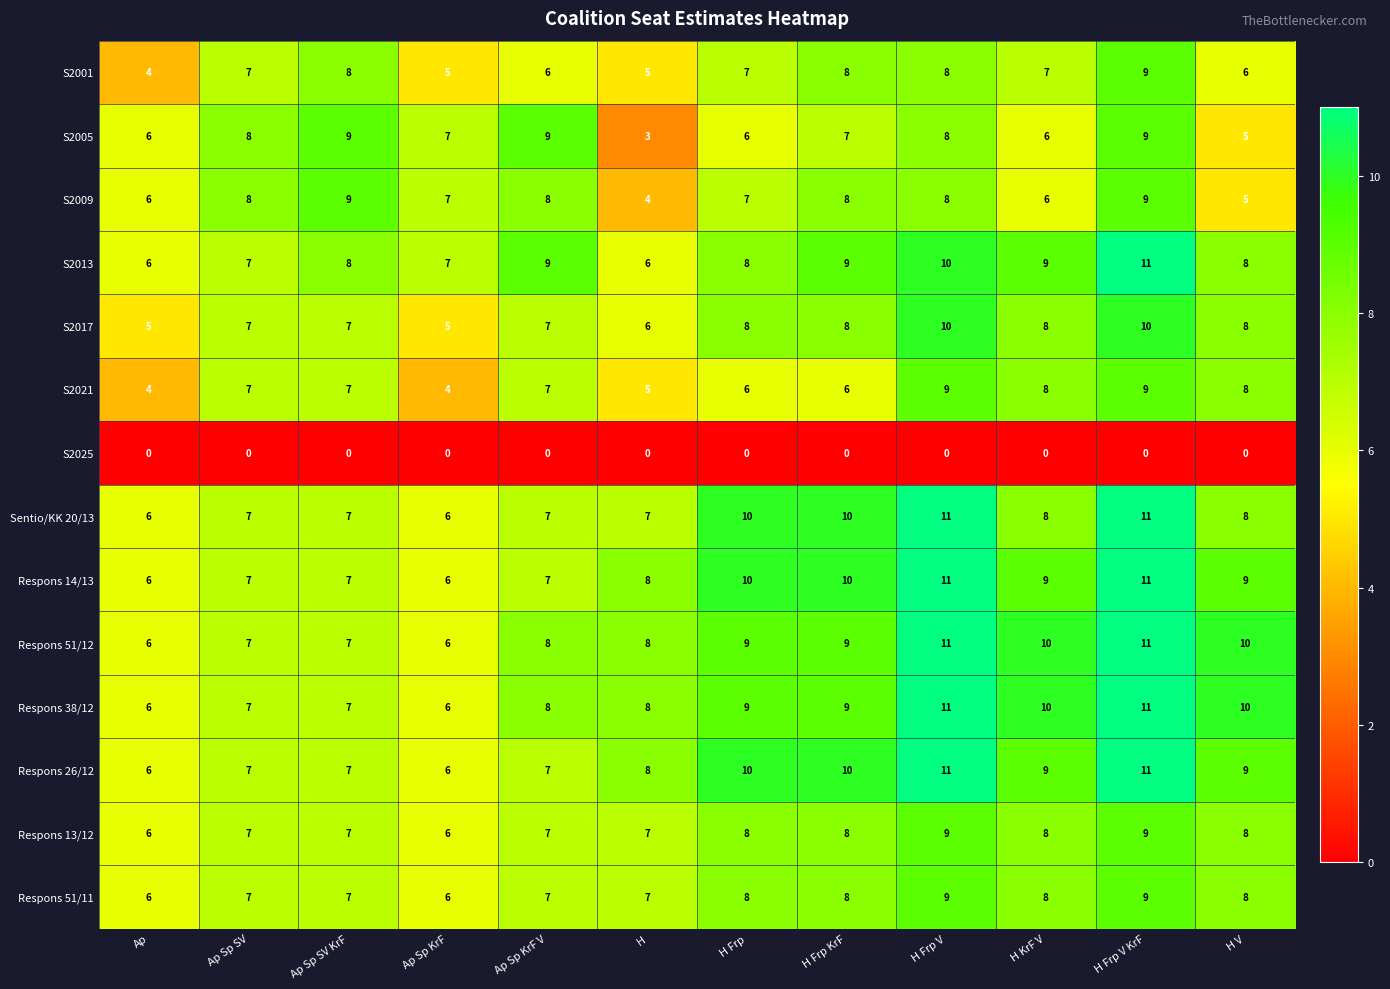

At how many categories does at least one series exceed 4?

12